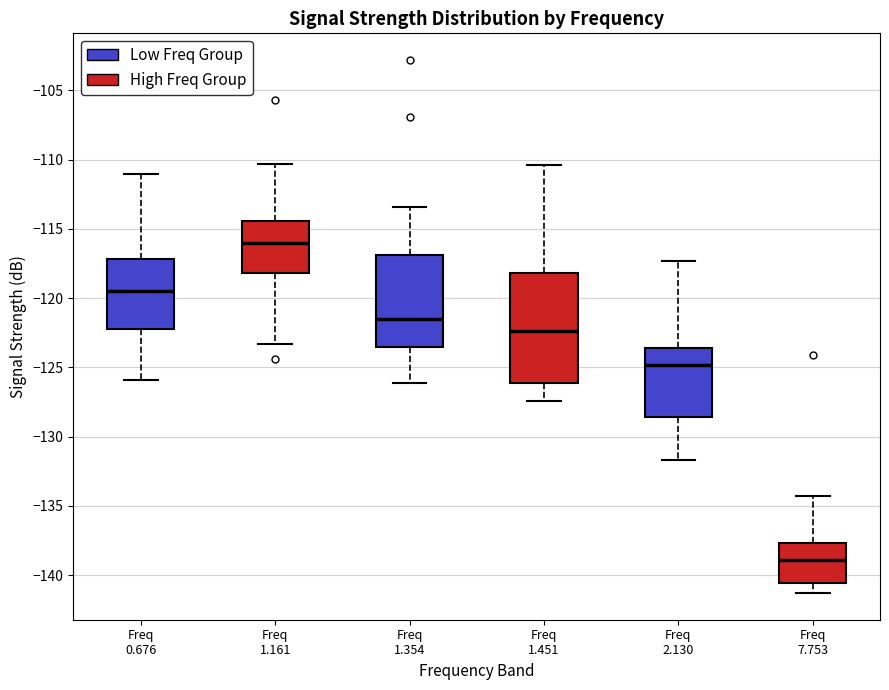

Which box is the tallest, from its lower edge to its upper edge?

Freq 1.451